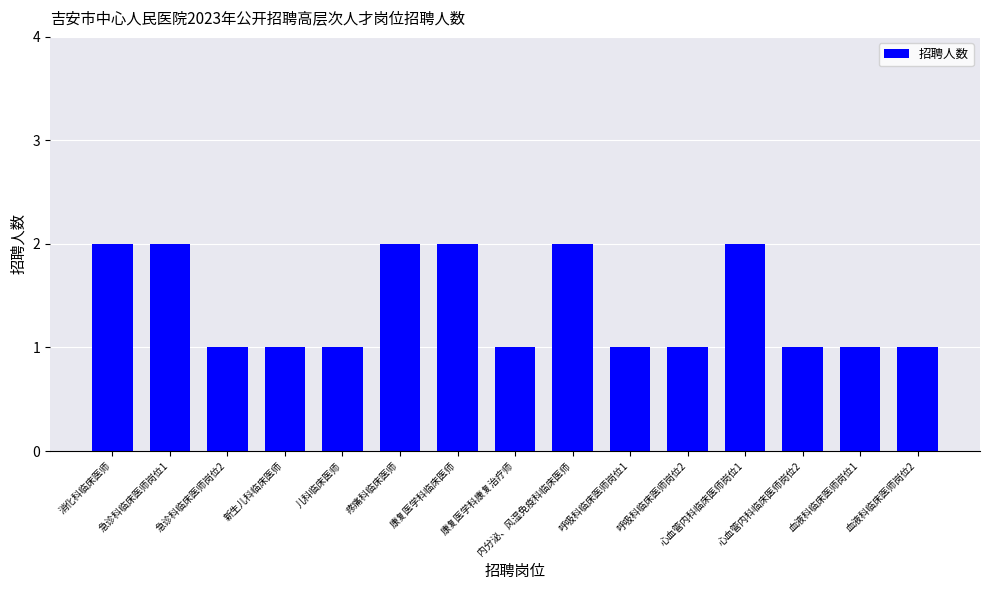

The chart shows a value of 1 at 呼吸科临床医师岗位1. True or false?

True